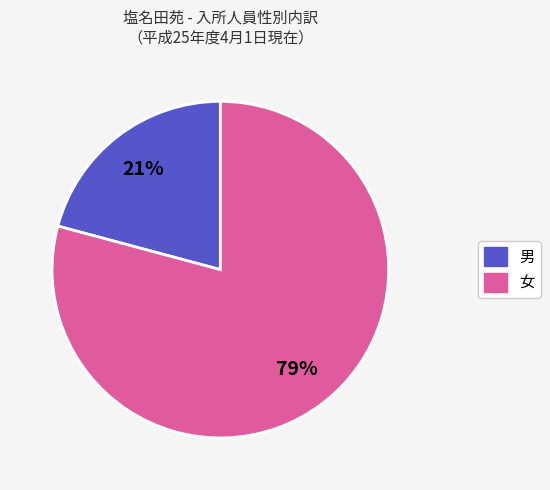

Which category has the smallest portion of the pie?

男